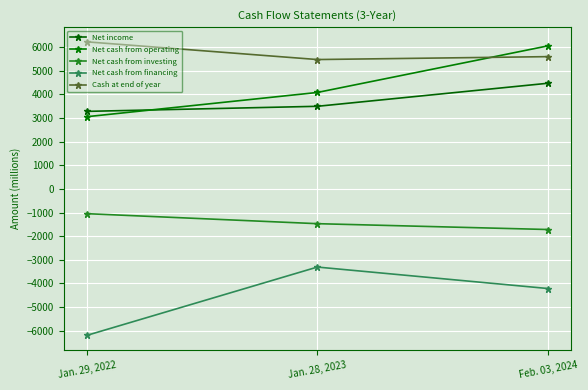

What position from the right is Jan. 28, 2023?

2